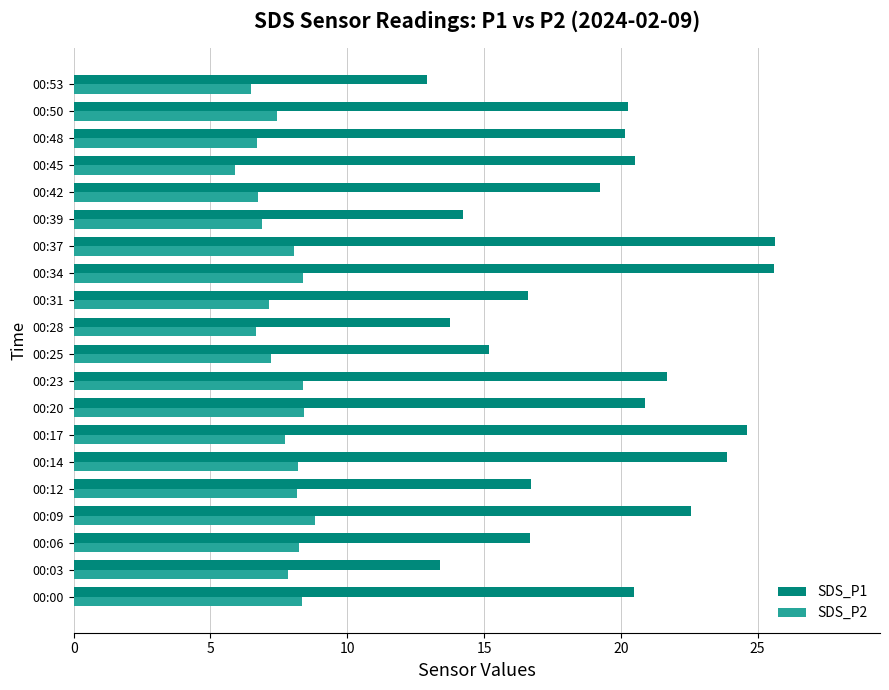

List the series in order of their overall mean, highest first.

SDS_P1, SDS_P2